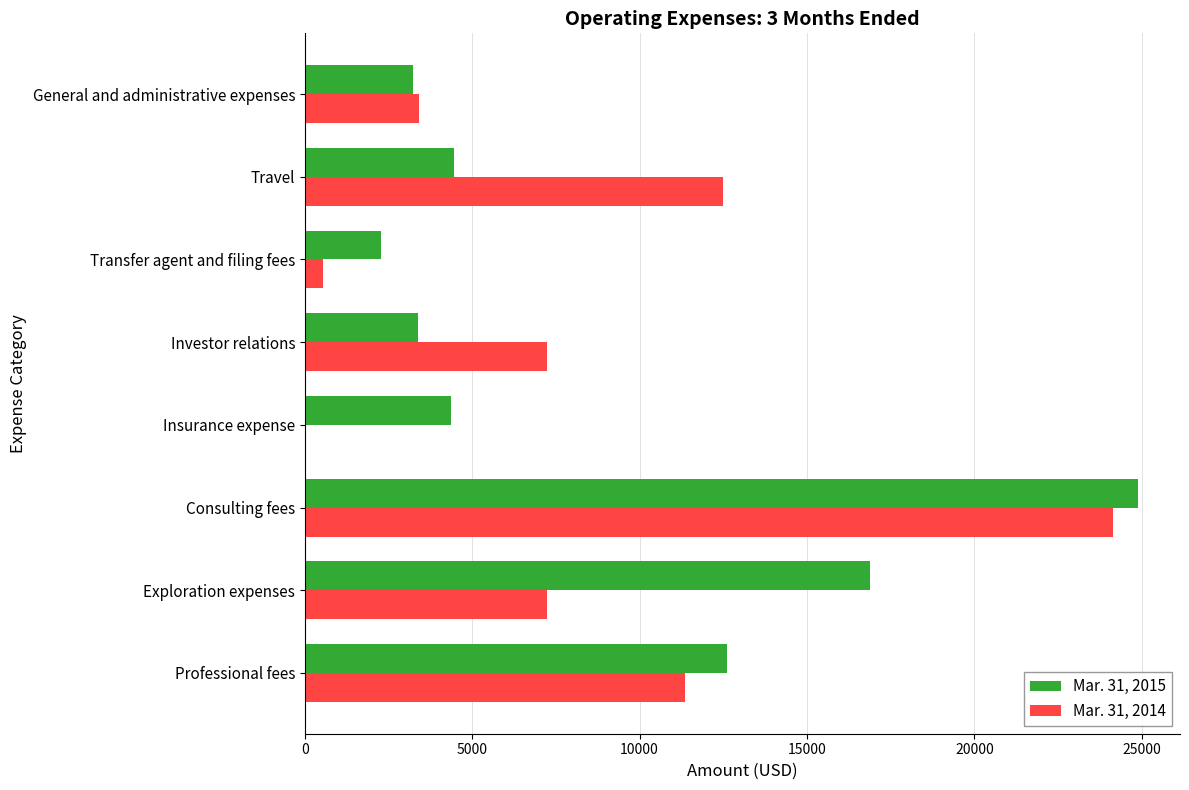

What is the average value of the Mar. 31, 2014 series?

8299